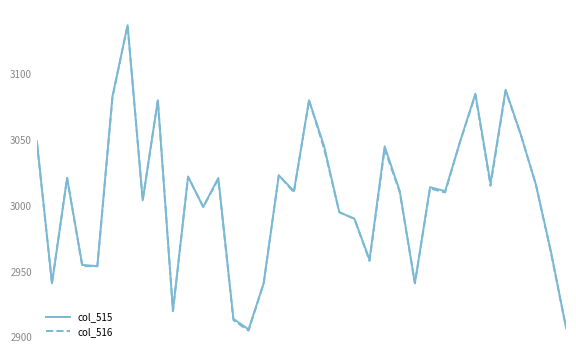

What is the maximum value shown in the chart?

3137